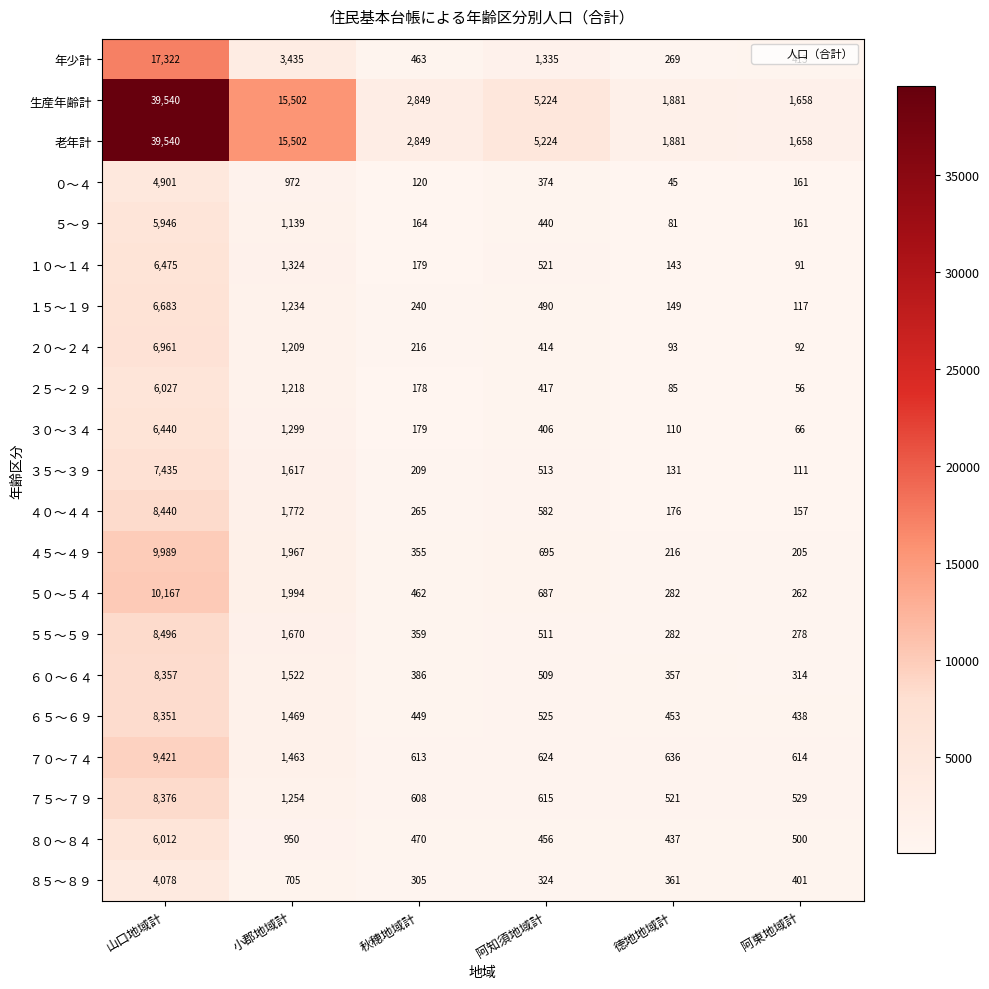

Where does the ５～９ series first go above 440?

山口地域計